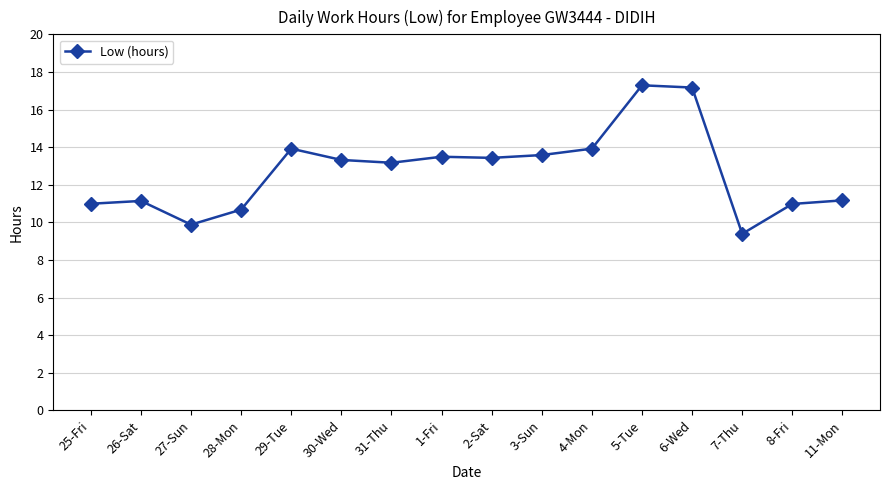

What is the label of the 1st point from the right?

11-Mon